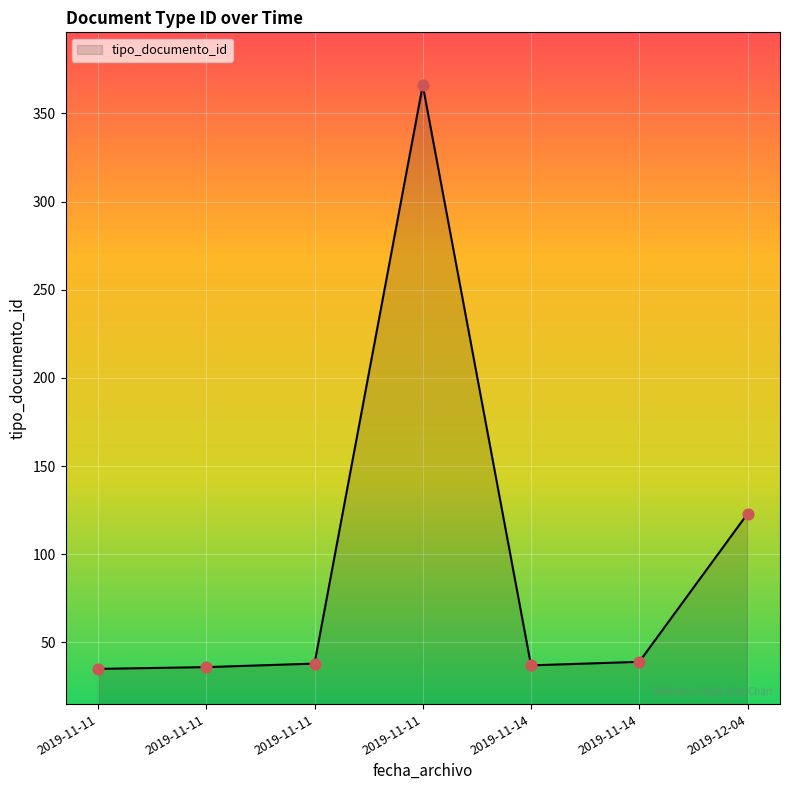

Which has a higher value, 2019-11-11 or 2019-11-11?

2019-11-11